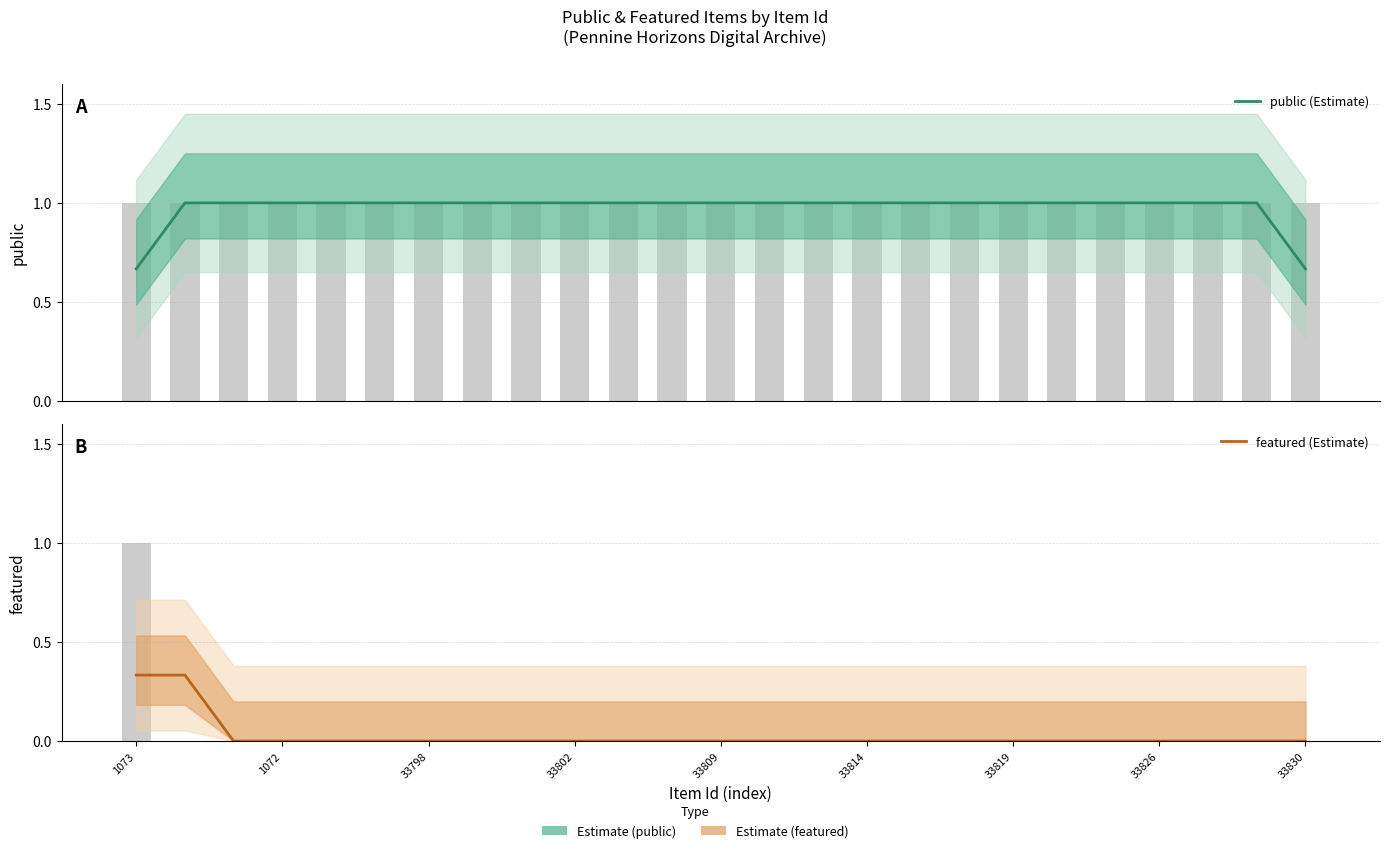

How many values in the featured (Estimate) series exceed 0?

2